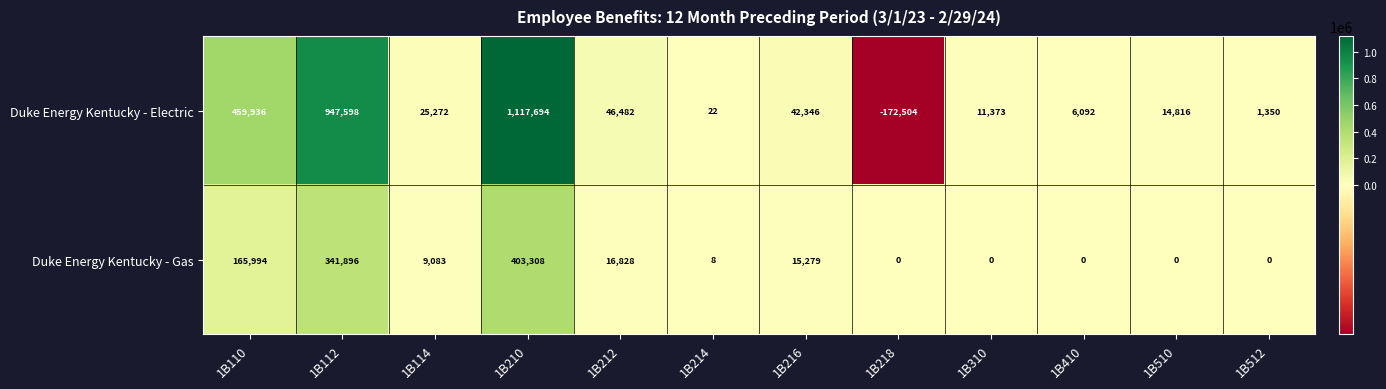

List the series in order of their overall mean, highest first.

Duke Energy Kentucky - Electric, Duke Energy Kentucky - Gas